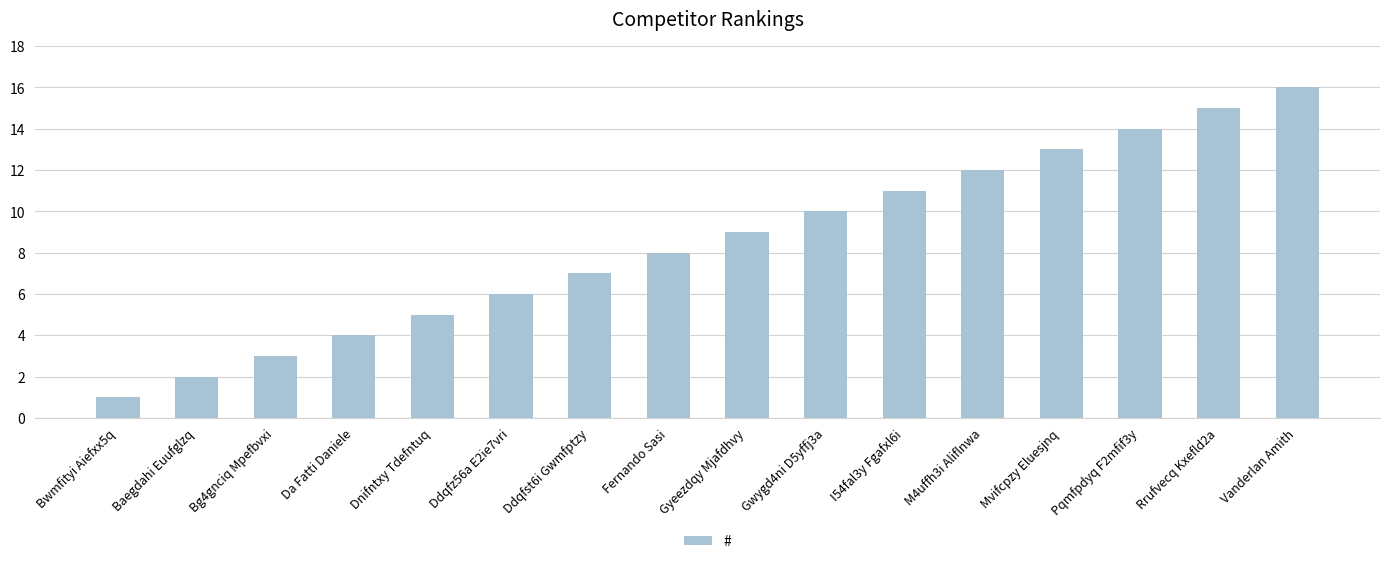

Rank the categories by value from highest to lowest.

Vanderlan Amith, Rrufvecq Kxefld2a, Pqmfpdyq F2mfif3y, Mvifcpzy Eluesjnq, M4uffh3i Aliflnwa, I54fal3y Fgafxl6i, Gwygd4ni D5yffj3a, Gyeezdqy Mjafdhvy, Fernando Sasi, Ddqfst6i Gwmfptzy, Ddqfz56a E2ie7vri, Dnifntxy Tdefntuq, Da Fatti Daniele, Bg4gnciq Mpefbvxi, Baegdahi Euufglzq, Bwmfityi Aiefxx5q